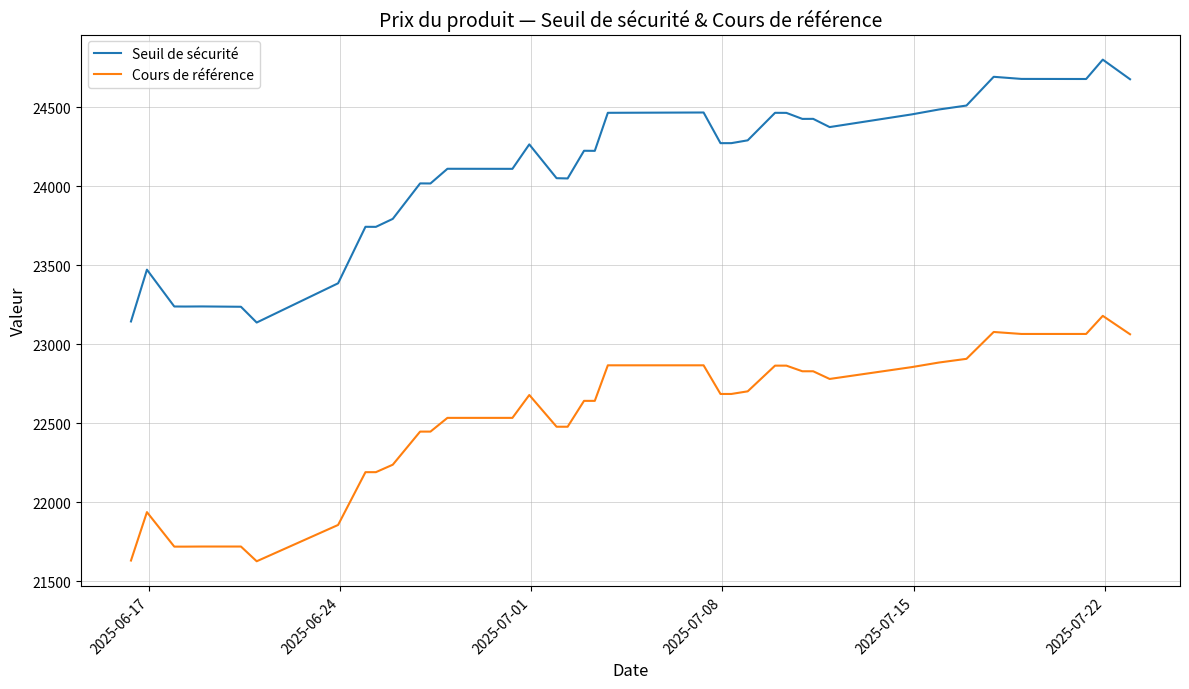

Which series has the largest total across all categories?

Seuil de sécurité